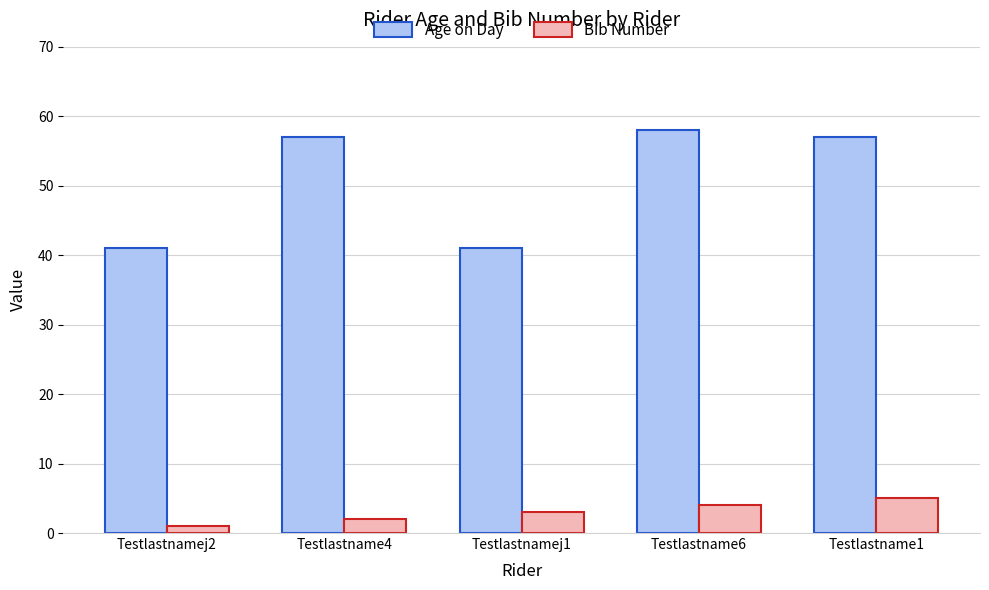

Rank the series by their maximum value, from lowest to highest.

Bib Number, Age on Day